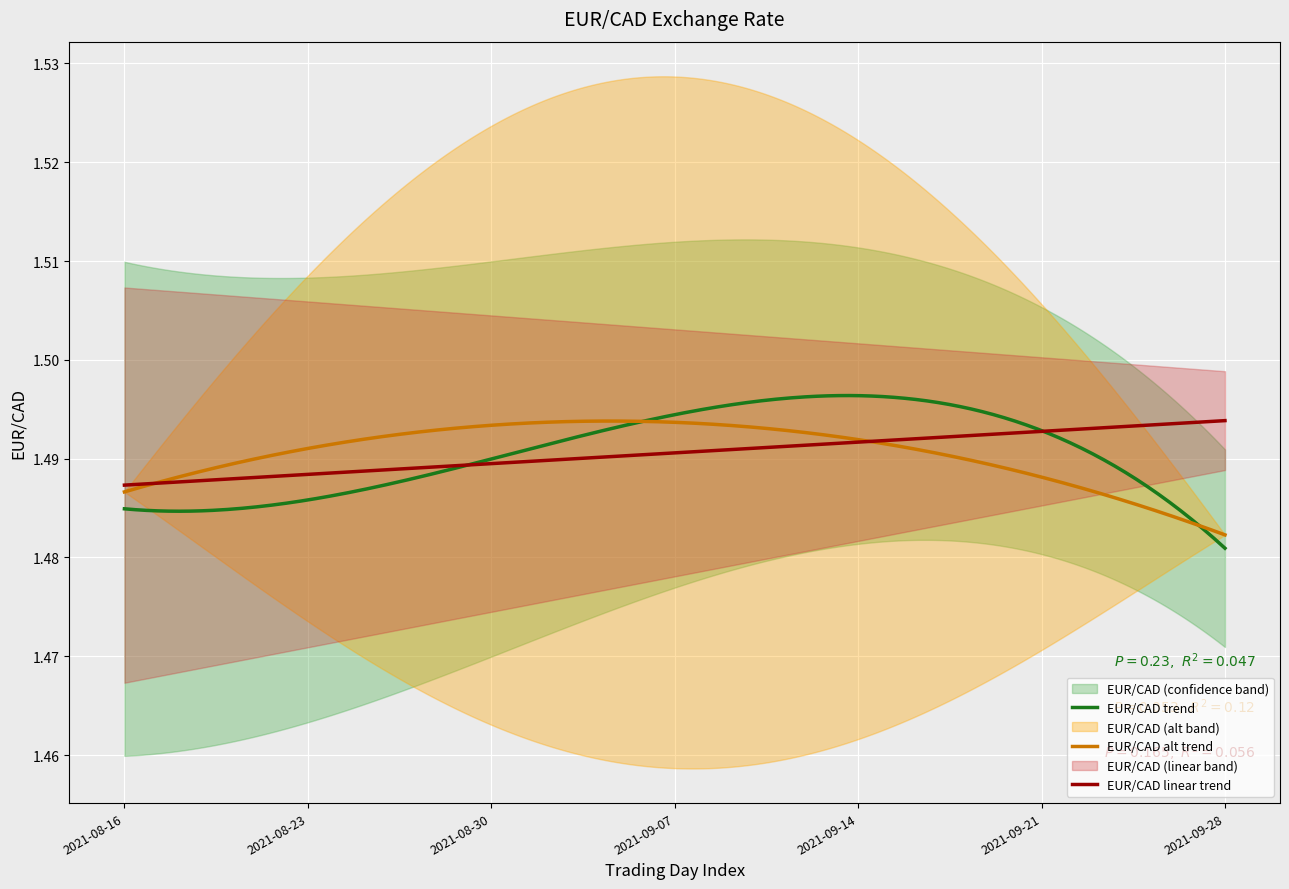

True or false: the data has more than 1 interior local peaks.

True